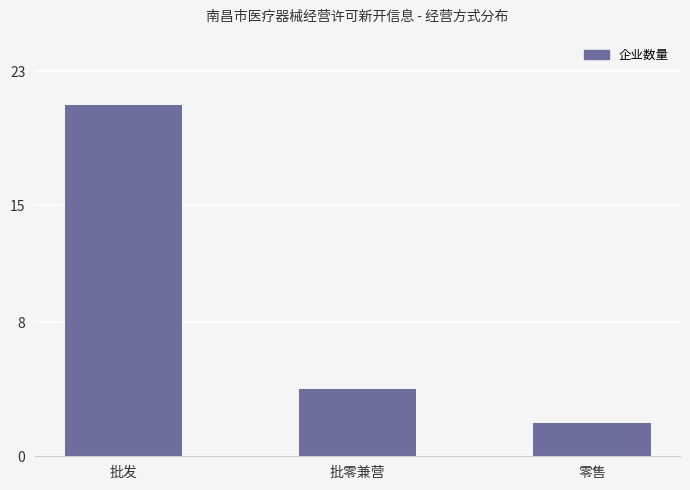

How many bars are there in total?

3